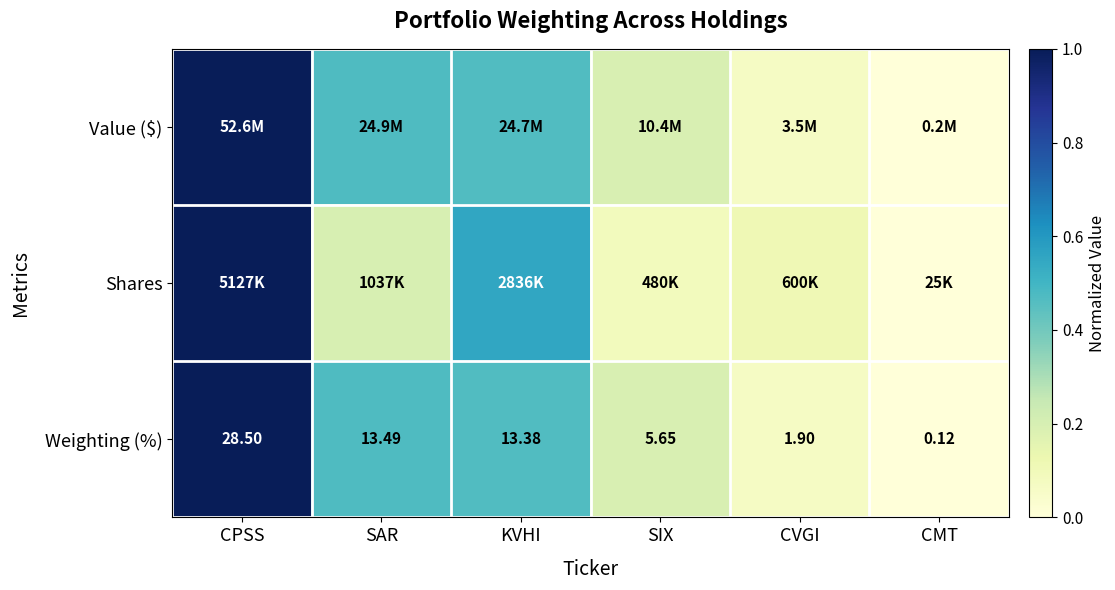

Which series changed the most between KVHI and SIX?

Shares